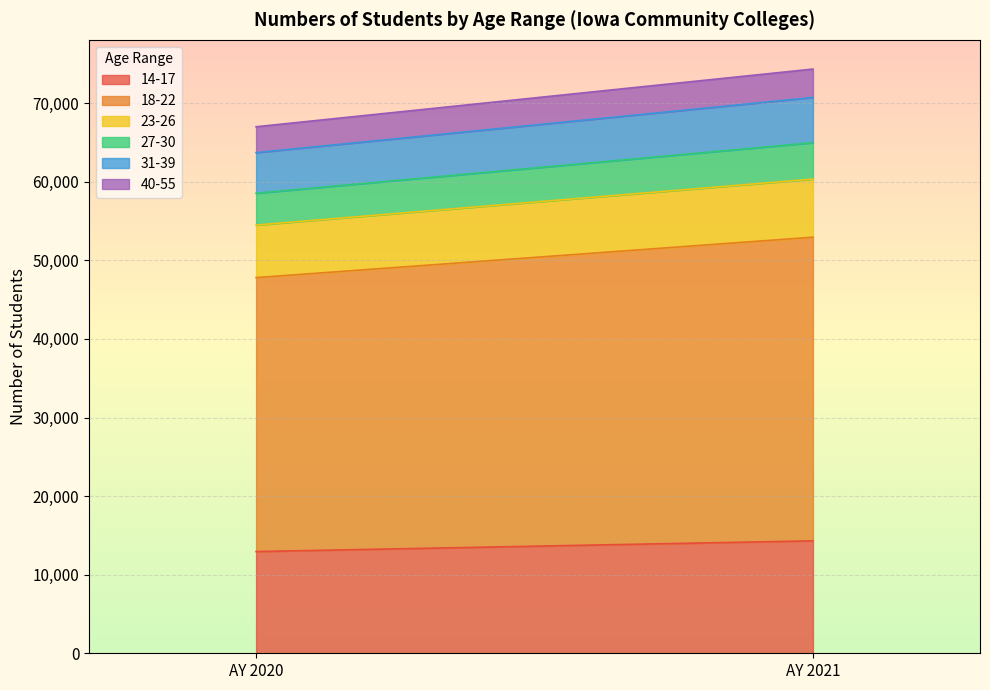

How many lines are shown in the chart?

6